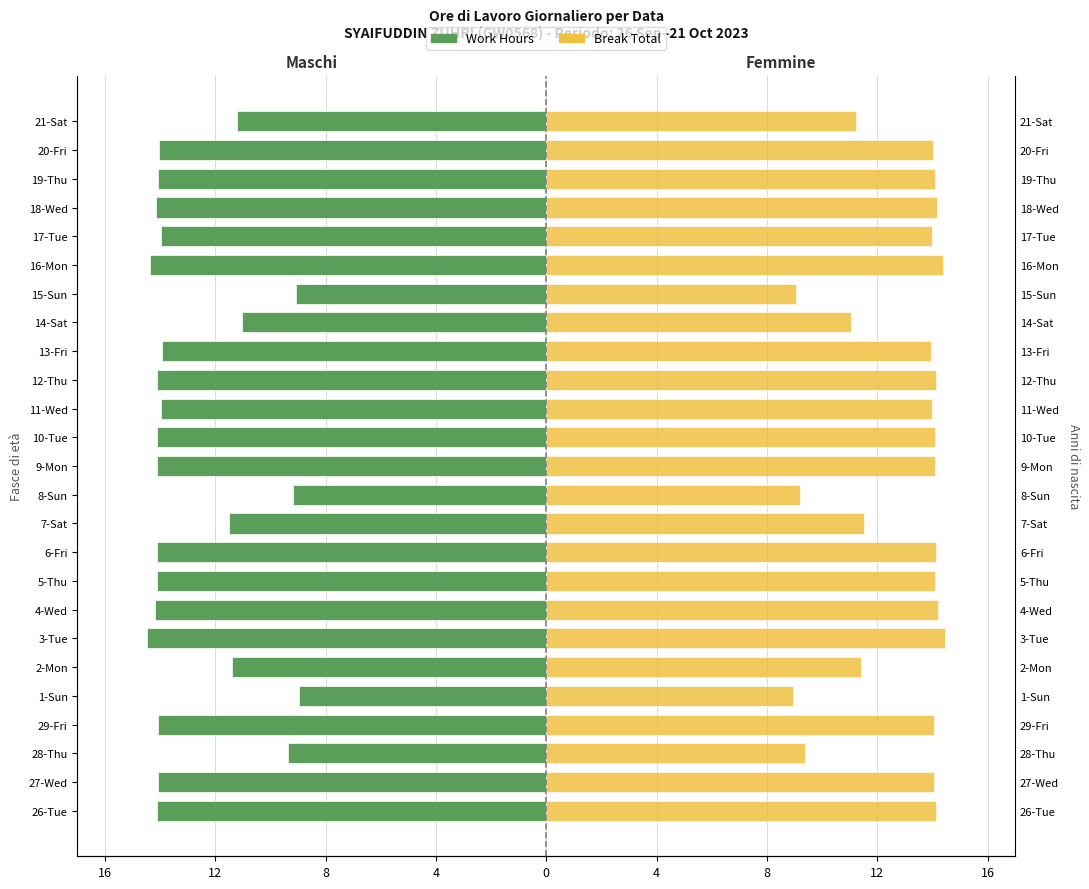

Reading left to right, what are all the values shown in this chart?

Work Hours (Left): -14.1	-14.1	-9.4	-14.1	-8.9	-11.4	-14.5	-14.2	-14.1	-14.1	-11.5	-9.2	-14.1	-14.1	-14.0	-14.1	-13.9	-11.0	-9.1	-14.4	-14.0	-14.2	-14.1	-14.0	-11.2
Work Hours (Right): 14.1	14.1	9.4	14.1	8.9	11.4	14.5	14.2	14.1	14.1	11.5	9.2	14.1	14.1	14.0	14.1	13.9	11.0	9.1	14.4	14.0	14.2	14.1	14.0	11.2